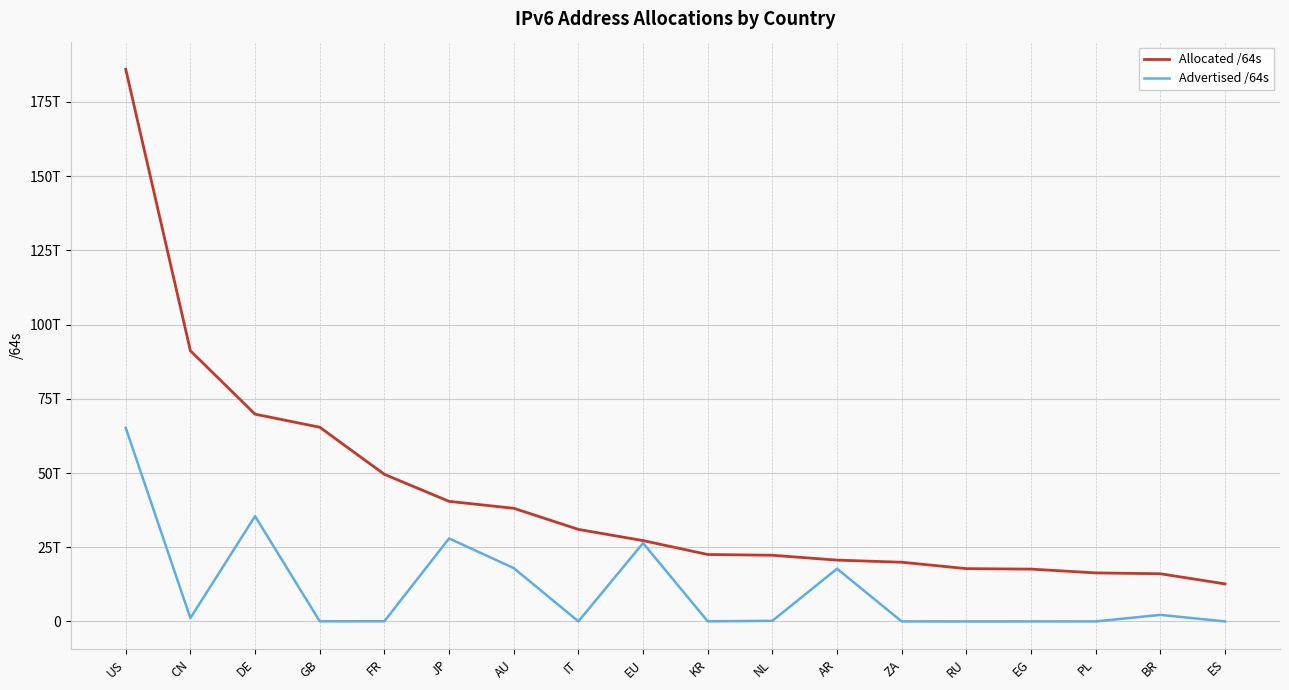

Rank the series at AR from highest to lowest value.

Allocated /64s, Advertised /64s